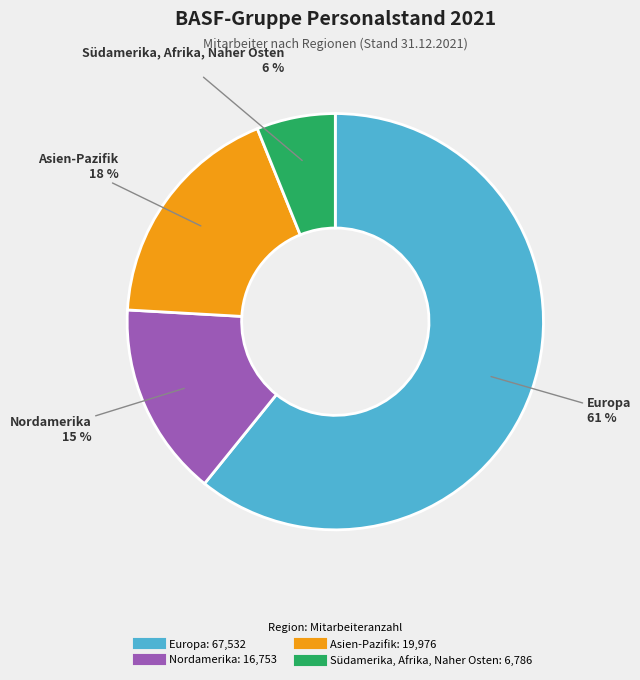

Do Nordamerika and Südamerika, Afrika, Naher Osten together represent more than half of the pie?

No